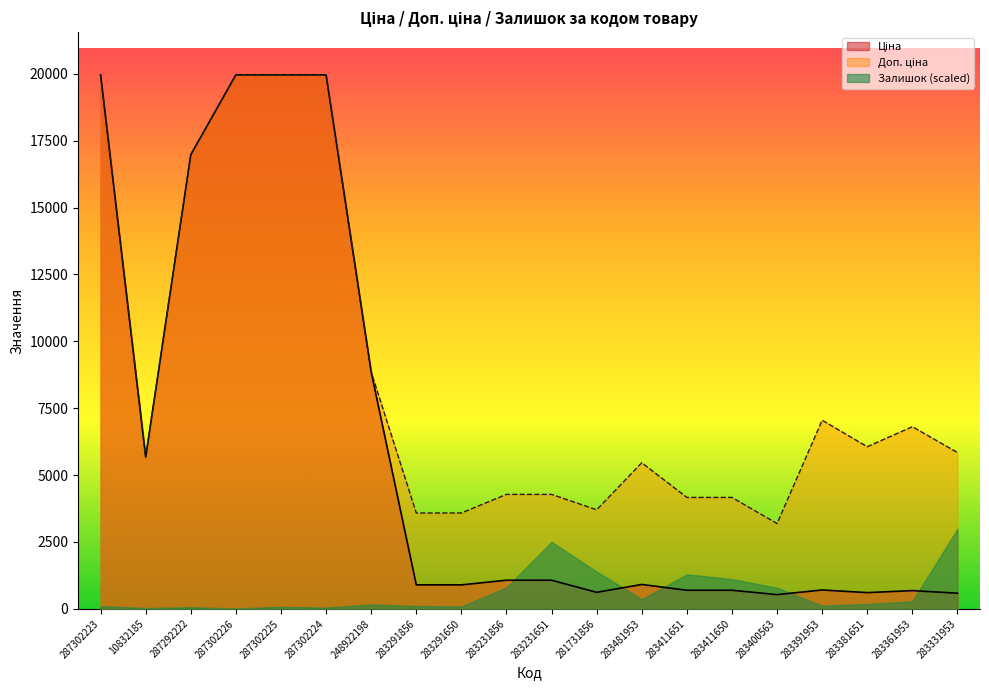

The Залишок (scaled) series shows 1289.8 at 283411651. True or false?

True